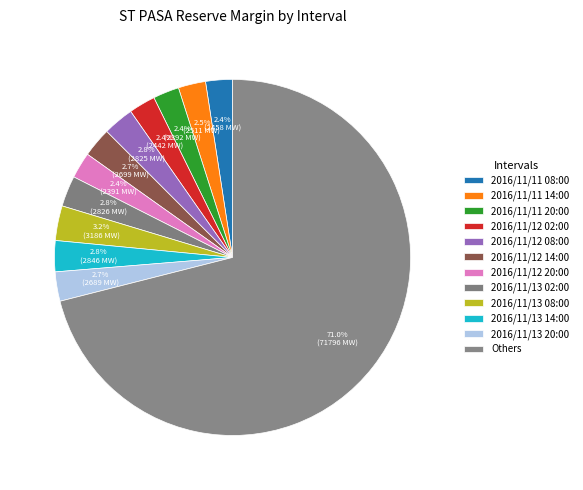

How many slices are in this pie chart?

12